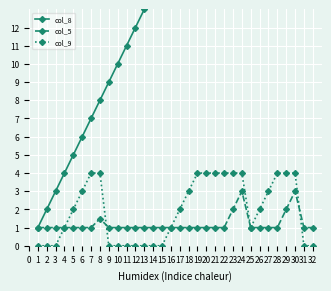

Is this an area chart (filled region under the line)?

No